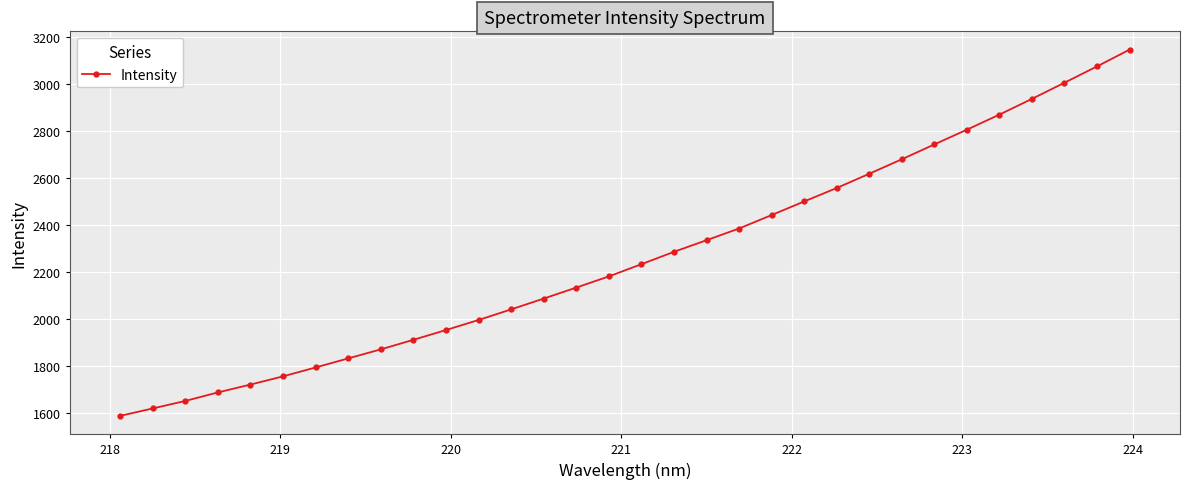

Reading left to right, extract all data points from this chart.

1589.1	1620.7	1652.6	1689.0	1722.4	1757.4	1795.3	1833.8	1872.3	1912.9	1954.6	1997.3	2042.4	2088.5	2135.2	2182.8	2234.8	2287.4	2336.9	2386.7	2443.9	2501.9	2559.1	2619.8	2681.4	2744.6	2807.4	2871.6	2938.5	3007.2	3076.6	3148.0